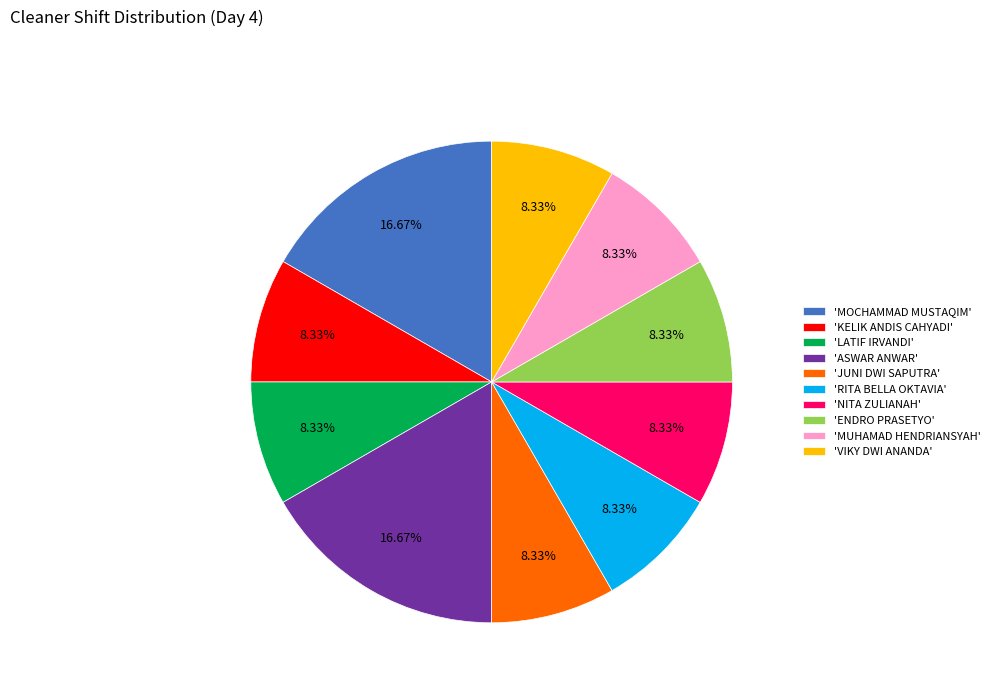

Is the sum of 'JUNI DWI SAPUTRA' and 'MUHAMAD HENDRIANSYAH' greater than half?

No